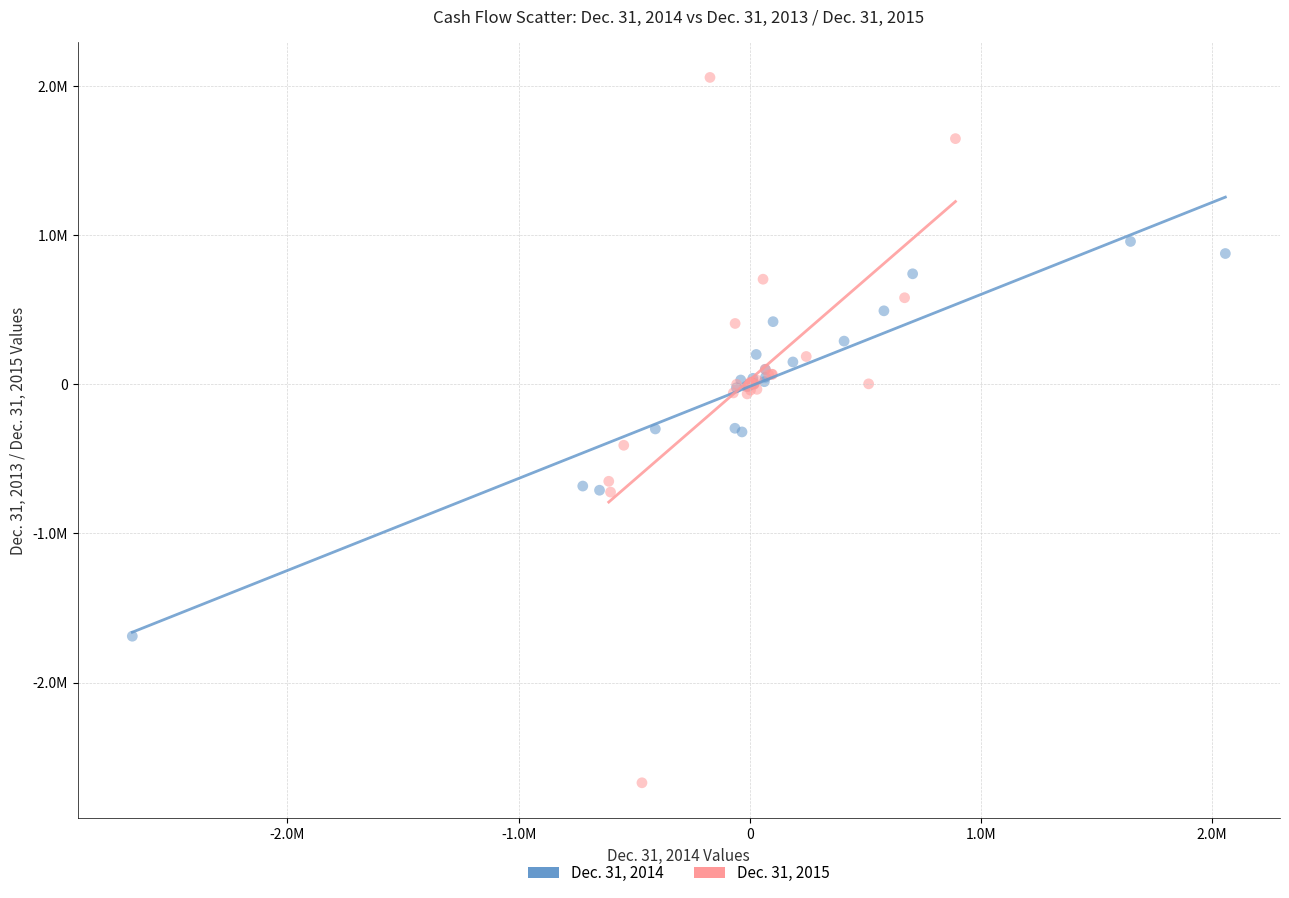

Which series has the largest Y range (max minus min)?

Dec. 31, 2015